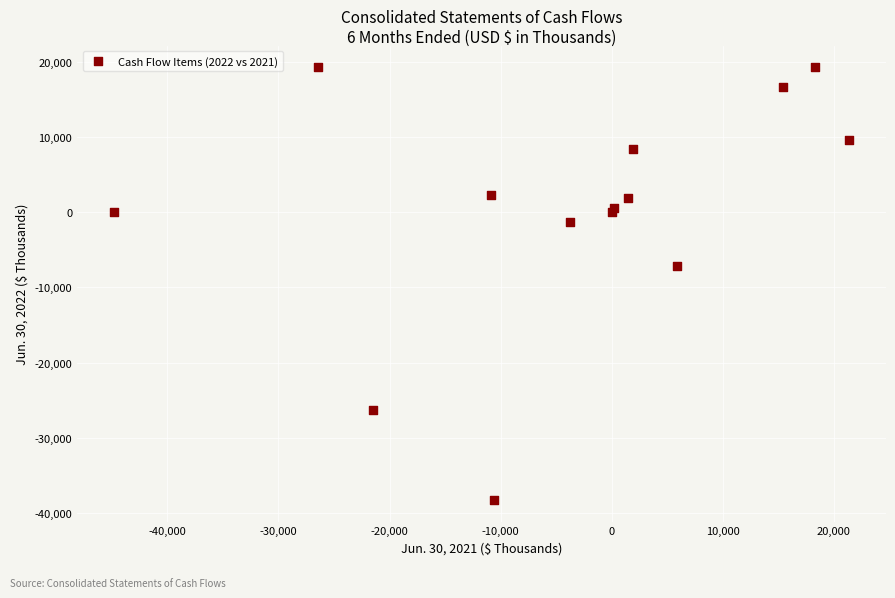

What Y value in the scatter plot is closest to -9499?

-7105